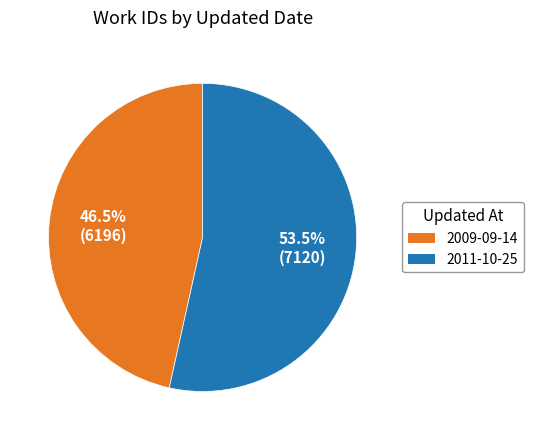

Which category accounts for the majority?

2011-10-25